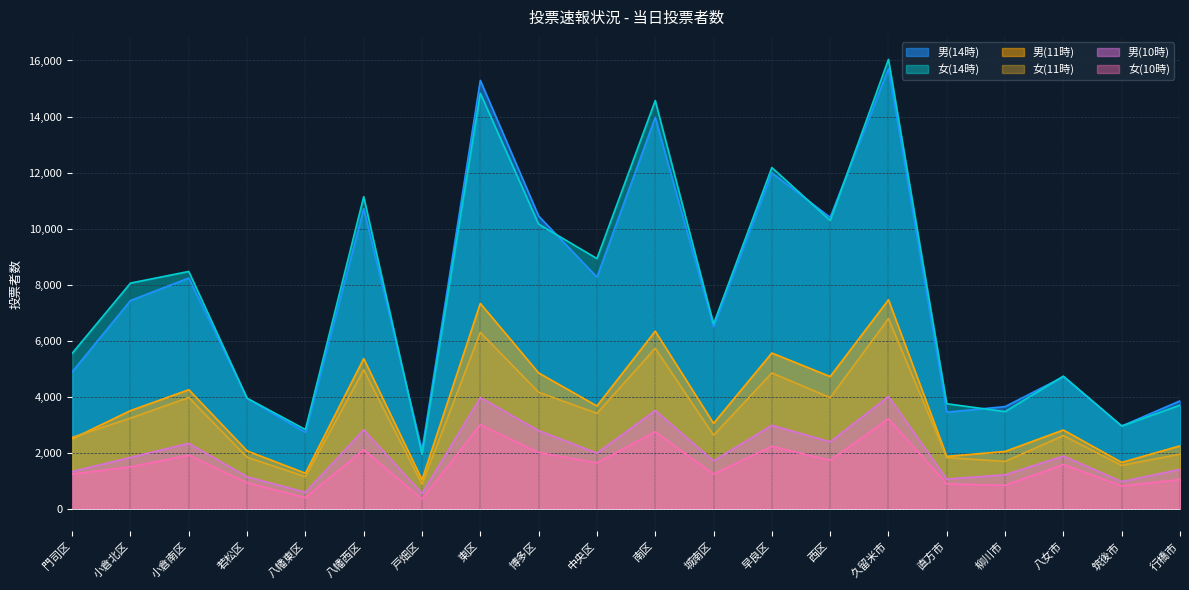

What is the sum of all 男(10時) values?

40493